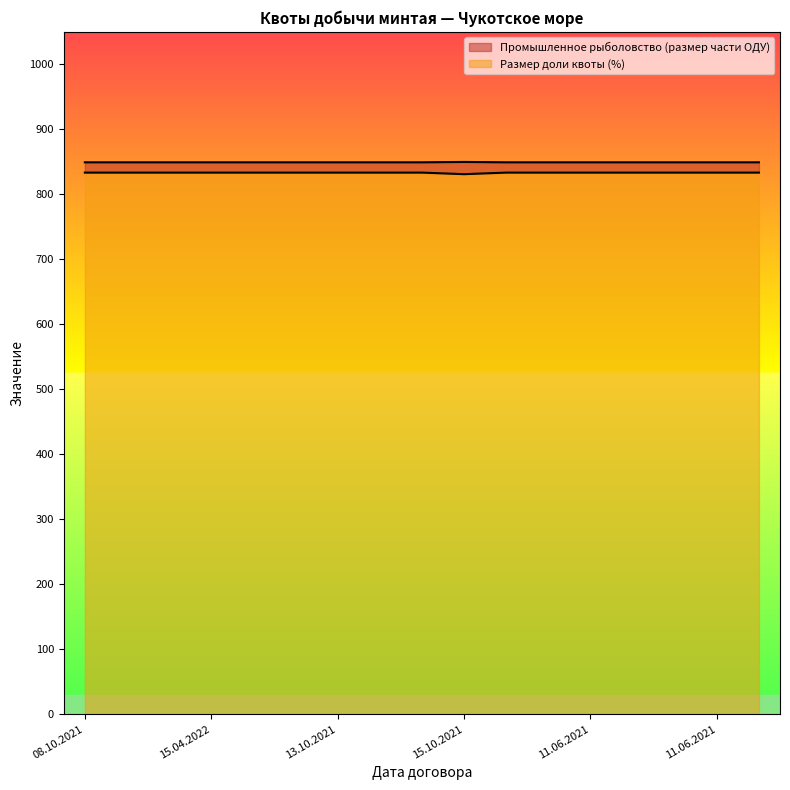

True or false: Размер доли квоты (%) has more than 0 interior local peaks.

False